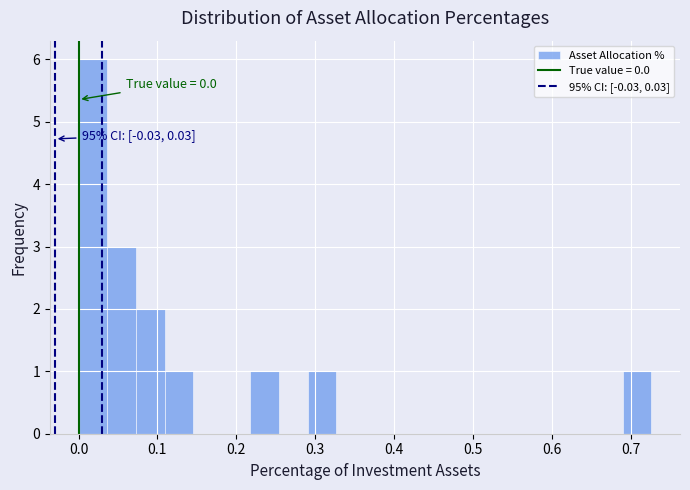

Around what value on the x-axis is the tallest bar? Give the approximate position of its centre, as read against the axis.

0.02